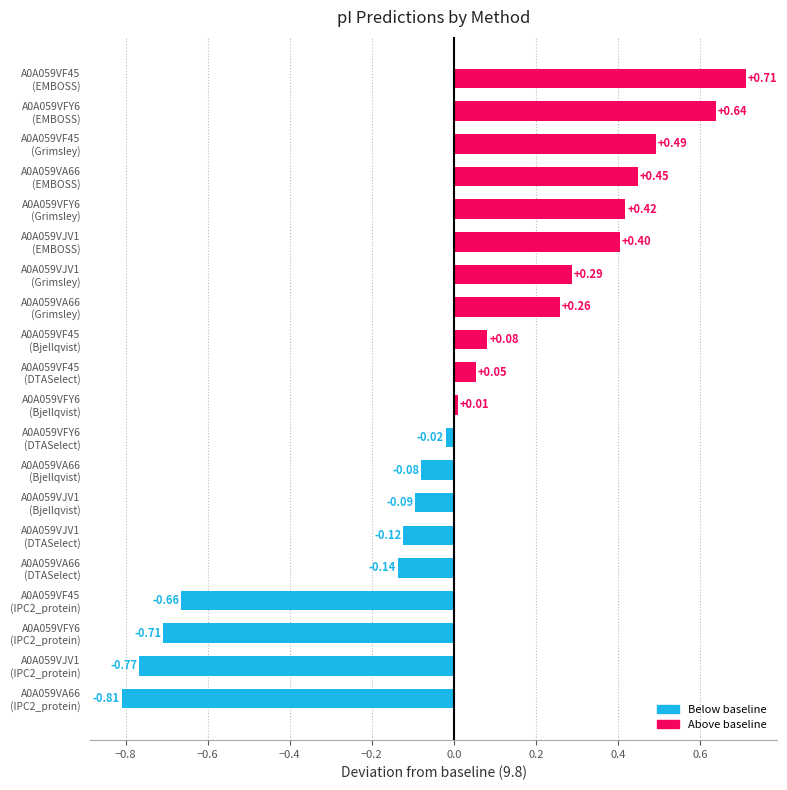

What is the difference between the maximum and minimum values?

1.5